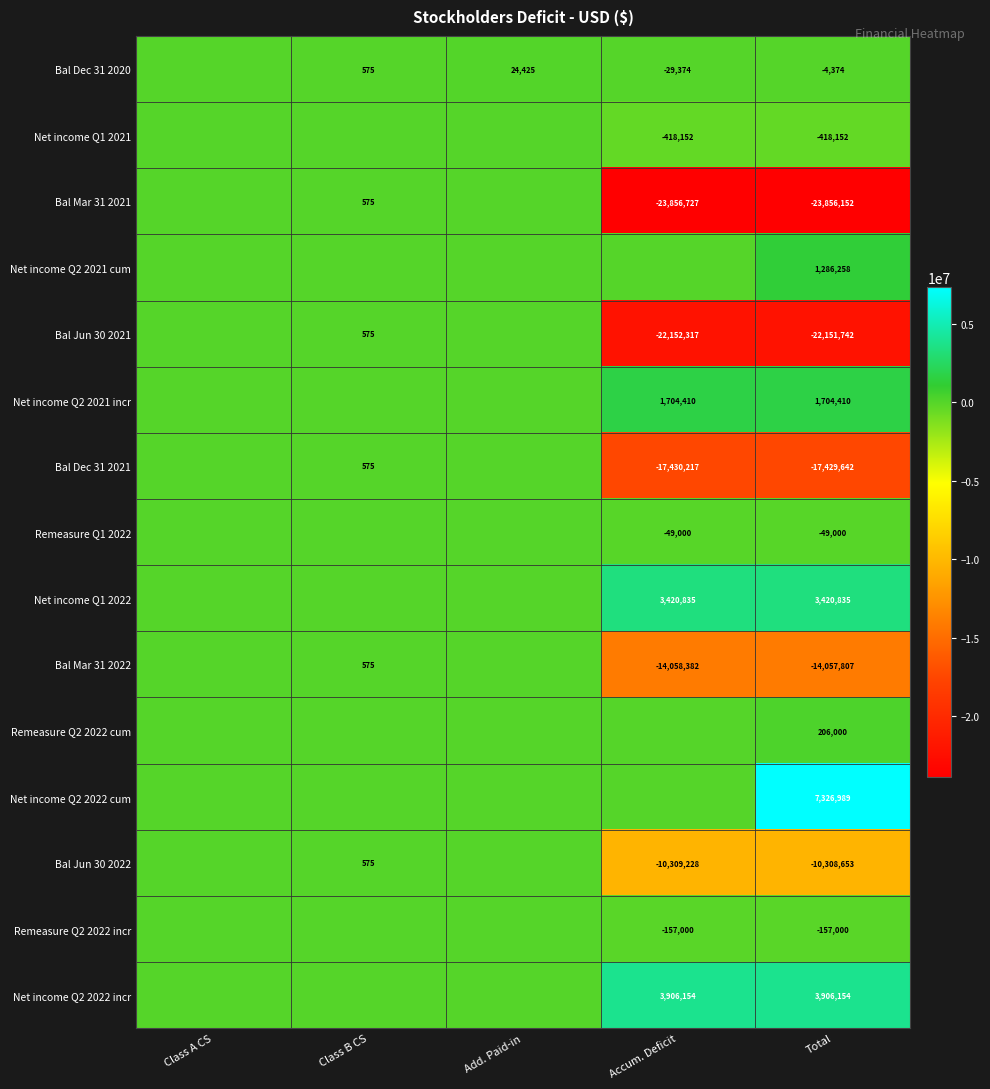

True or false: Net income Q2 2022 incr has a value of 2055077 at Accum. Deficit.

False